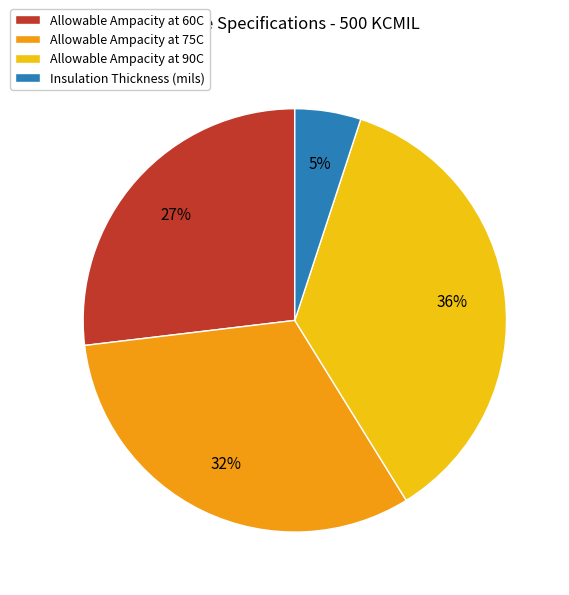

Does any single category account for the majority?

No